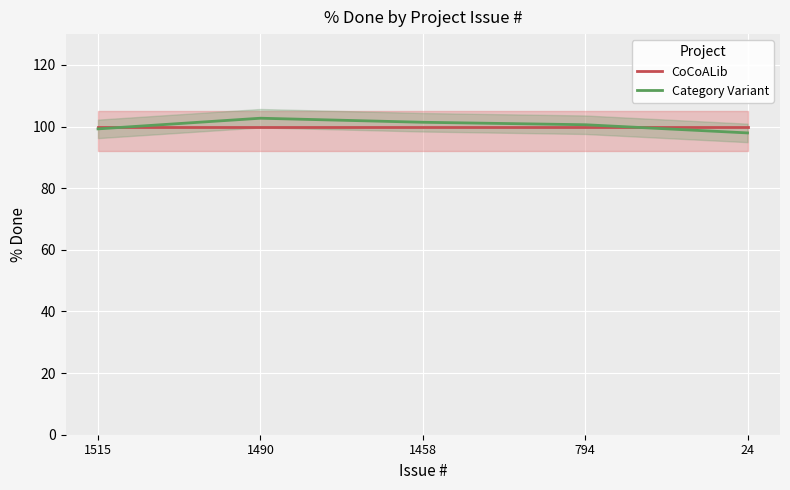

How many interior local peaks does the Category Variant series have?

1